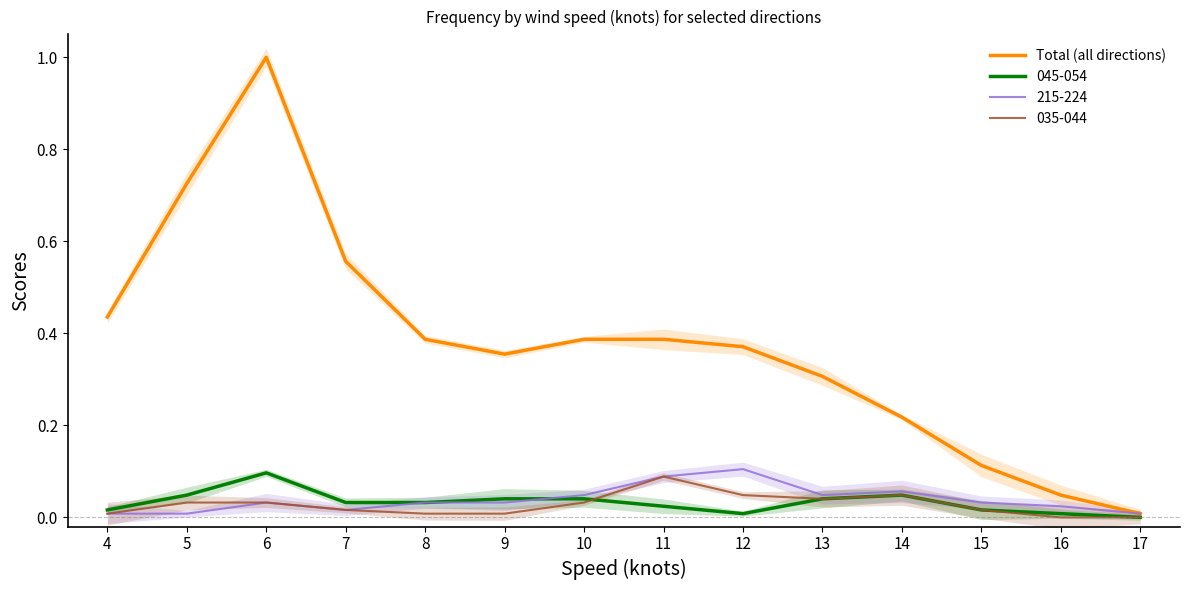

What is the value of the 6th point from the left?

0.4